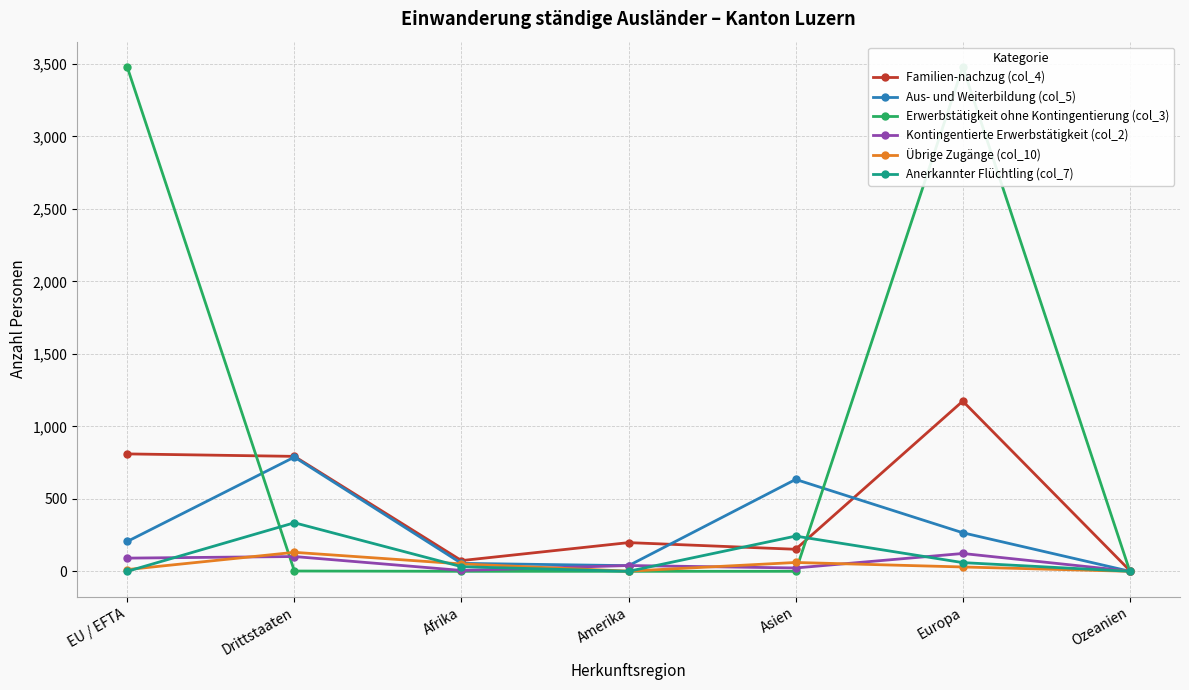

Which series has the largest range (max minus min)?

Erwerbstätigkeit ohne Kontingentierung (col_3)